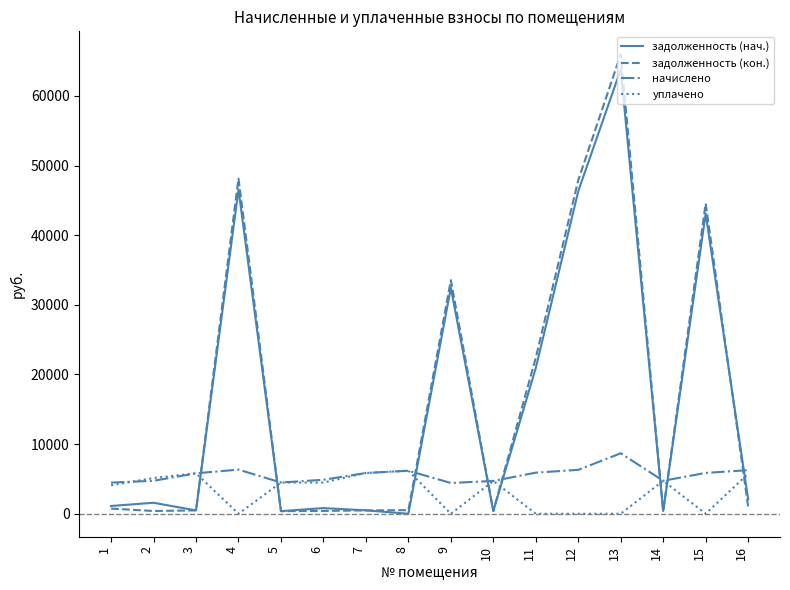

Between 13 and 15, which series saw the biggest shift?

задолженность (кон.)